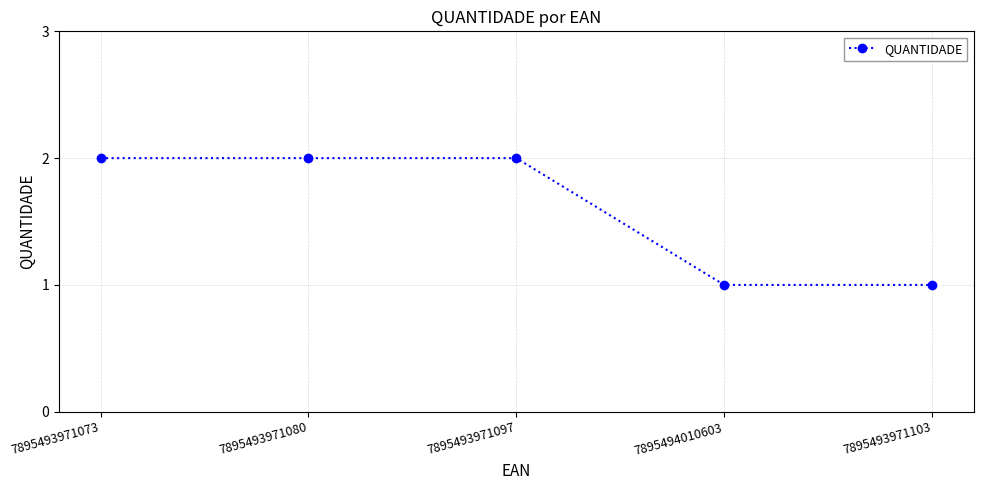

Between 7895494010603 and 7895493971080, which is larger?

7895493971080